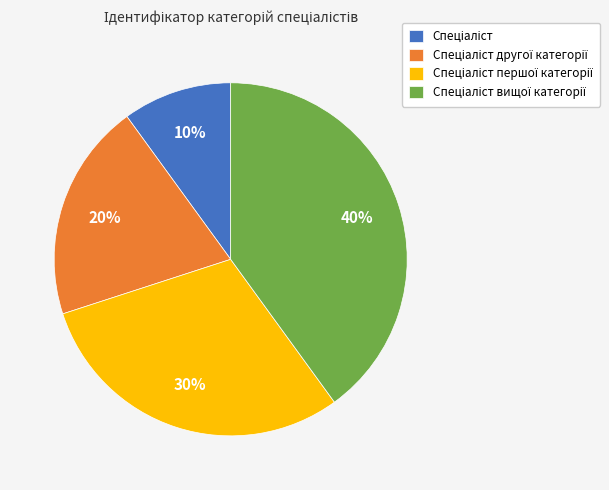

Does any single category account for the majority?

No